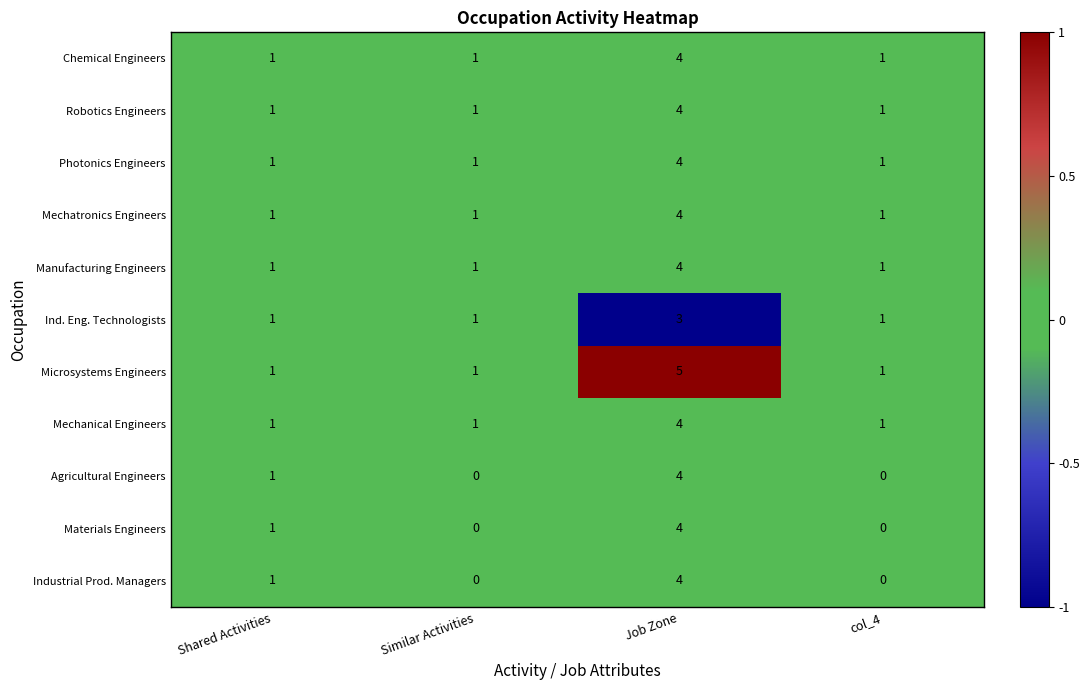

True or false: Materials Engineers has a value of 3 at Job Zone.

False